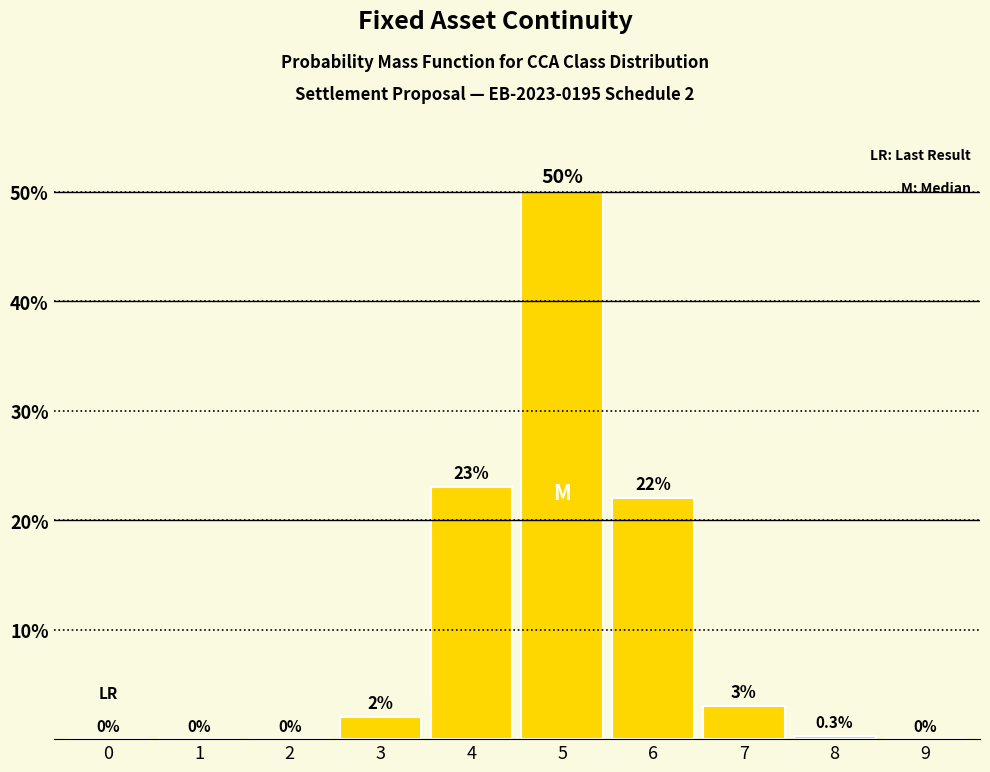

Reading right to left, transcribe all the data shown in this chart.

9=0.0	8=0.3	7=3.0	6=22.0	5=50.0	4=23.0	3=2.0	2=0.0	1=0.0	0=0.0